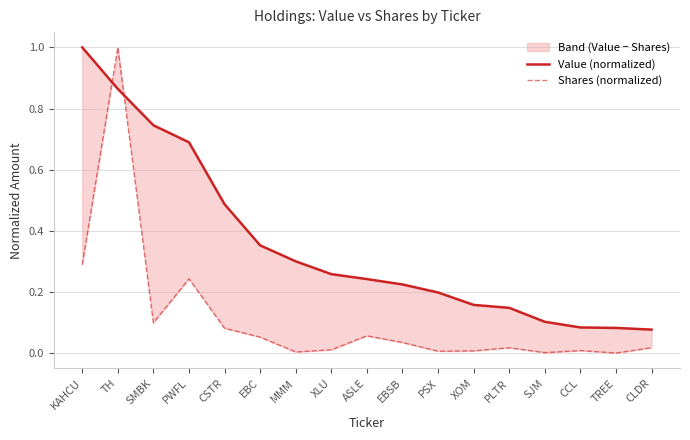

Which has a higher value, CCL or EBC?

EBC